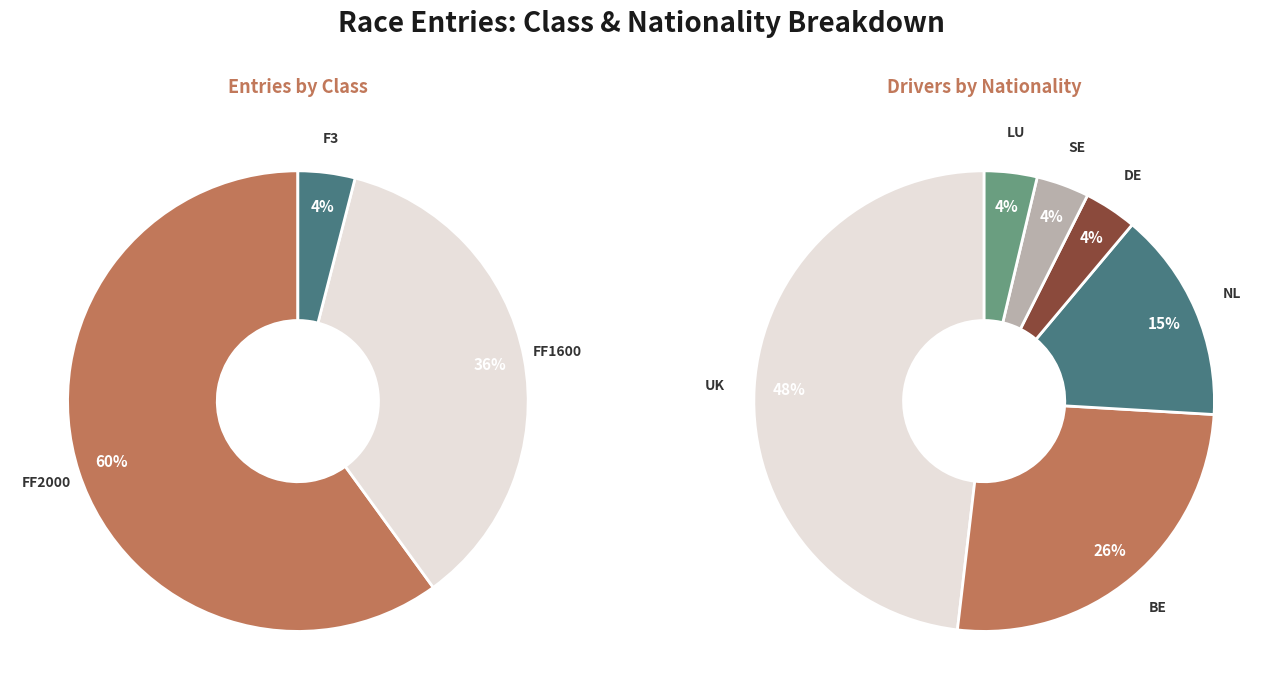

Approximately how many times larger is the value at FF2000 compared to FF1600?

1.7